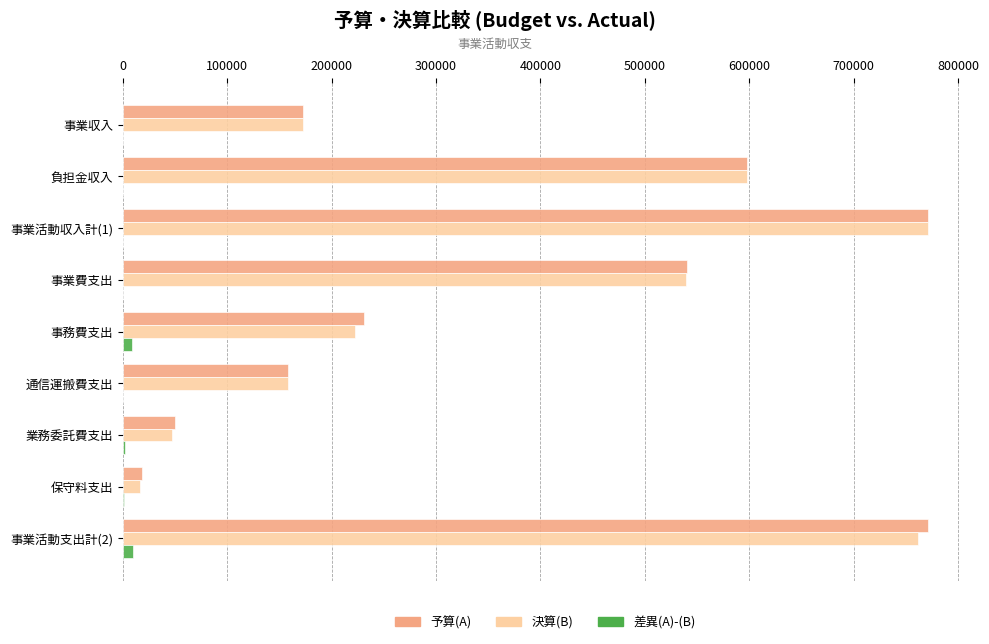

At which label is 決算(B) closest to 393737?

事業費支出